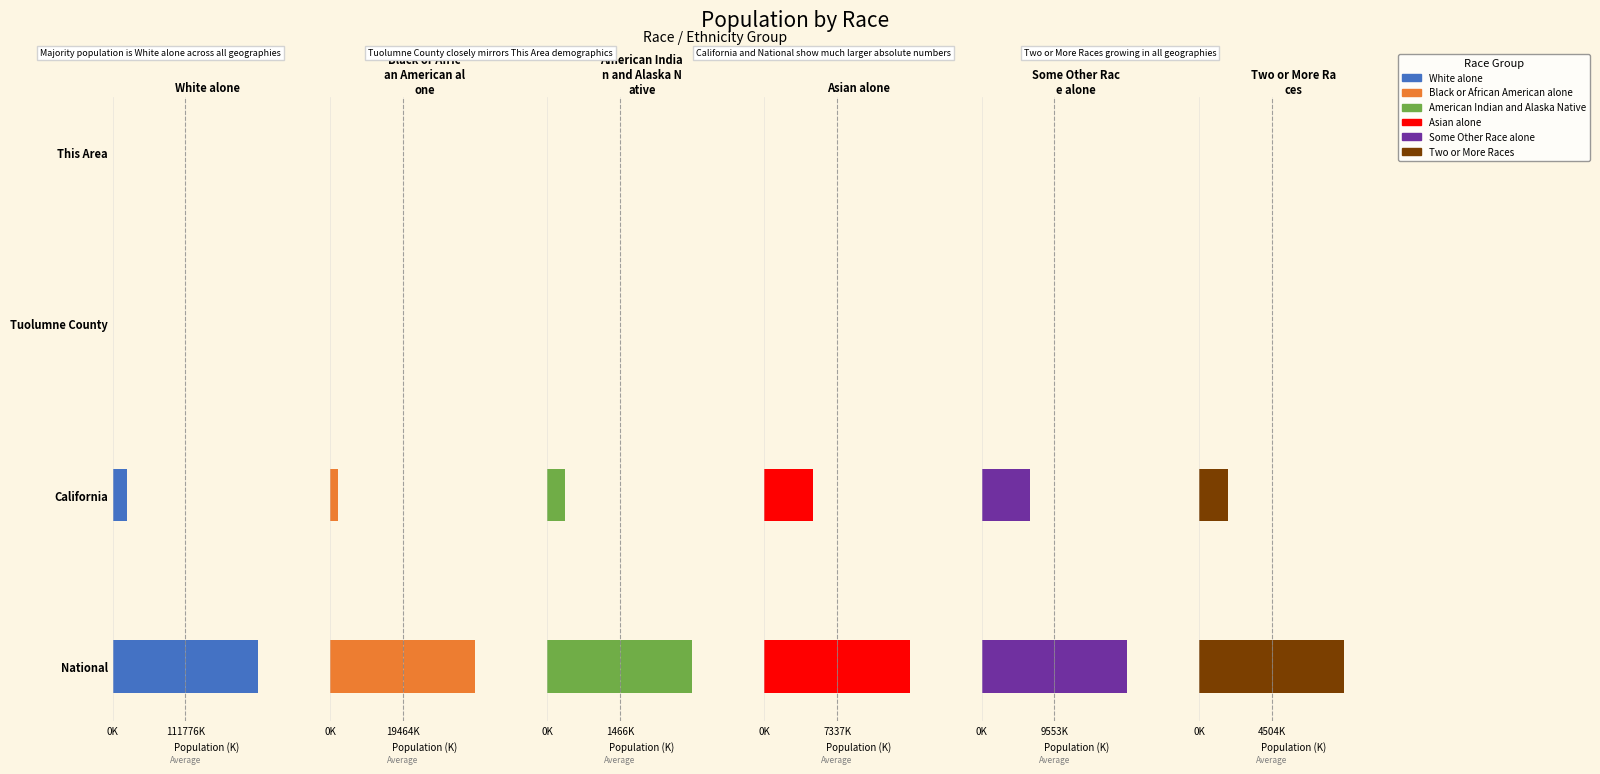

The value of White alone at 3 is 223553.3. True or false?

True